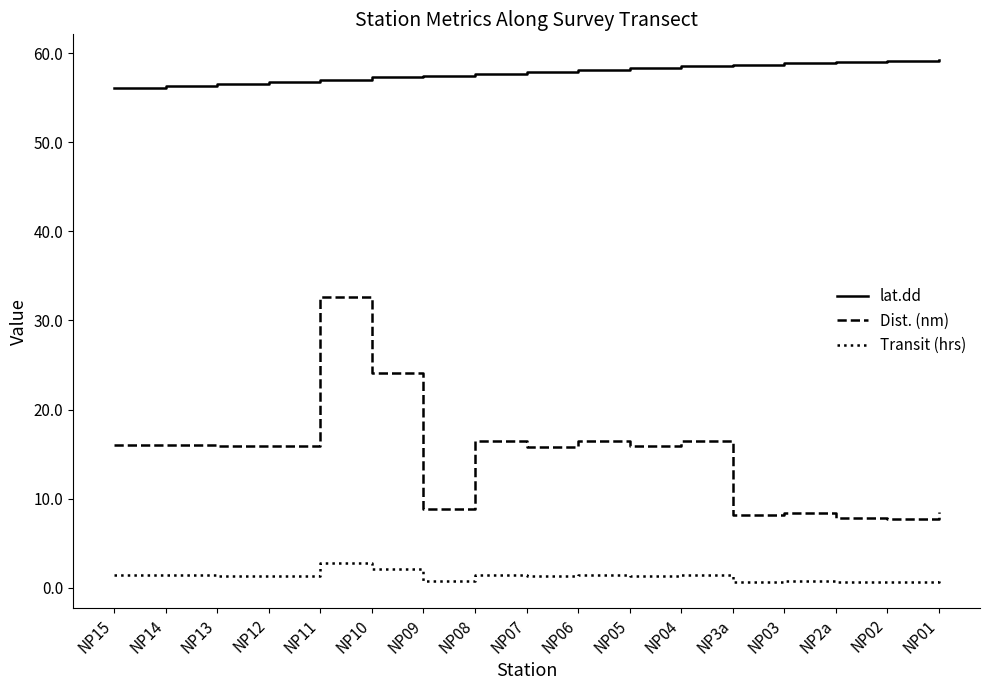

The Transit (hrs) series shows 2.8 at NP11. True or false?

True